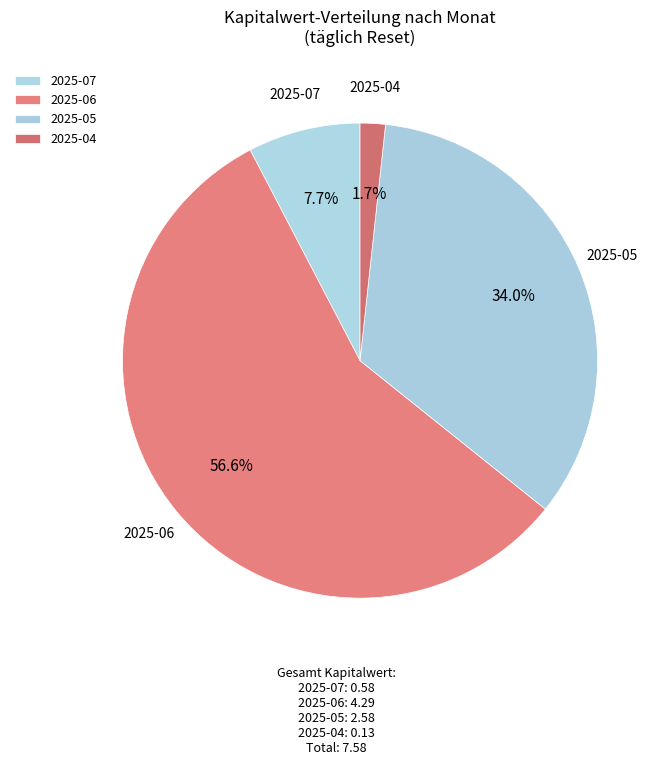

What is the ratio of the value at 2025-07 to the value at 2025-04?

4.5